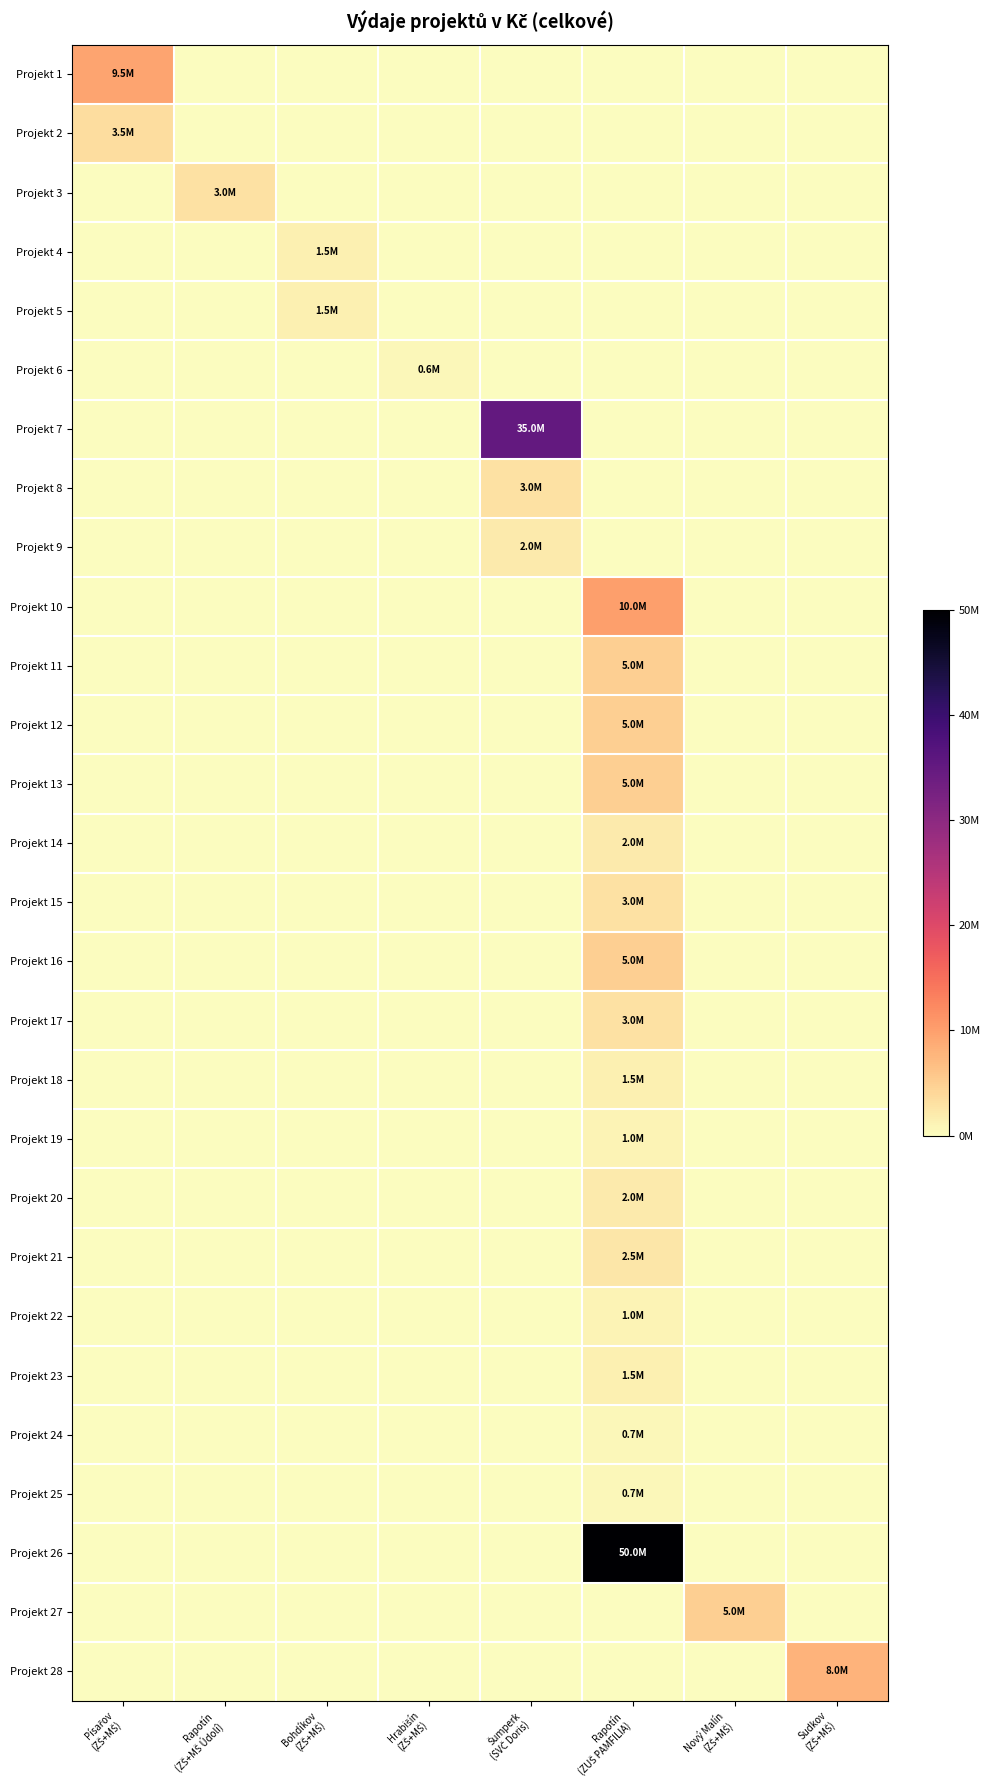

Reading left to right, transcribe all the data shown in this chart.

Projekt 1: Písařov
(ZŠ+MŠ)=9500000	Rapotín
(ZŠ+MŠ Údolí)=0	Bohdíkov
(ZŠ+MŠ)=0	Hrabišín
(ZŠ+MŠ)=0	Šumperk
(SVČ Doris)=0	Rapotín
(ZUŠ PAMFILIA)=0	Nový Malín
(ZŠ+MŠ)=0	Sudkov
(ZŠ+MŠ)=0
Projekt 2: Písařov
(ZŠ+MŠ)=3500000	Rapotín
(ZŠ+MŠ Údolí)=0	Bohdíkov
(ZŠ+MŠ)=0	Hrabišín
(ZŠ+MŠ)=0	Šumperk
(SVČ Doris)=0	Rapotín
(ZUŠ PAMFILIA)=0	Nový Malín
(ZŠ+MŠ)=0	Sudkov
(ZŠ+MŠ)=0
Projekt 3: Písařov
(ZŠ+MŠ)=0	Rapotín
(ZŠ+MŠ Údolí)=3000000	Bohdíkov
(ZŠ+MŠ)=0	Hrabišín
(ZŠ+MŠ)=0	Šumperk
(SVČ Doris)=0	Rapotín
(ZUŠ PAMFILIA)=0	Nový Malín
(ZŠ+MŠ)=0	Sudkov
(ZŠ+MŠ)=0
Projekt 4: Písařov
(ZŠ+MŠ)=0	Rapotín
(ZŠ+MŠ Údolí)=0	Bohdíkov
(ZŠ+MŠ)=1500000	Hrabišín
(ZŠ+MŠ)=0	Šumperk
(SVČ Doris)=0	Rapotín
(ZUŠ PAMFILIA)=0	Nový Malín
(ZŠ+MŠ)=0	Sudkov
(ZŠ+MŠ)=0
Projekt 5: Písařov
(ZŠ+MŠ)=0	Rapotín
(ZŠ+MŠ Údolí)=0	Bohdíkov
(ZŠ+MŠ)=1500000	Hrabišín
(ZŠ+MŠ)=0	Šumperk
(SVČ Doris)=0	Rapotín
(ZUŠ PAMFILIA)=0	Nový Malín
(ZŠ+MŠ)=0	Sudkov
(ZŠ+MŠ)=0
Projekt 6: Písařov
(ZŠ+MŠ)=0	Rapotín
(ZŠ+MŠ Údolí)=0	Bohdíkov
(ZŠ+MŠ)=0	Hrabišín
(ZŠ+MŠ)=600000	Šumperk
(SVČ Doris)=0	Rapotín
(ZUŠ PAMFILIA)=0	Nový Malín
(ZŠ+MŠ)=0	Sudkov
(ZŠ+MŠ)=0
Projekt 7: Písařov
(ZŠ+MŠ)=0	Rapotín
(ZŠ+MŠ Údolí)=0	Bohdíkov
(ZŠ+MŠ)=0	Hrabišín
(ZŠ+MŠ)=0	Šumperk
(SVČ Doris)=35000000	Rapotín
(ZUŠ PAMFILIA)=0	Nový Malín
(ZŠ+MŠ)=0	Sudkov
(ZŠ+MŠ)=0
Projekt 8: Písařov
(ZŠ+MŠ)=0	Rapotín
(ZŠ+MŠ Údolí)=0	Bohdíkov
(ZŠ+MŠ)=0	Hrabišín
(ZŠ+MŠ)=0	Šumperk
(SVČ Doris)=3000000	Rapotín
(ZUŠ PAMFILIA)=0	Nový Malín
(ZŠ+MŠ)=0	Sudkov
(ZŠ+MŠ)=0
Projekt 9: Písařov
(ZŠ+MŠ)=0	Rapotín
(ZŠ+MŠ Údolí)=0	Bohdíkov
(ZŠ+MŠ)=0	Hrabišín
(ZŠ+MŠ)=0	Šumperk
(SVČ Doris)=2000000	Rapotín
(ZUŠ PAMFILIA)=0	Nový Malín
(ZŠ+MŠ)=0	Sudkov
(ZŠ+MŠ)=0
Projekt 10: Písařov
(ZŠ+MŠ)=0	Rapotín
(ZŠ+MŠ Údolí)=0	Bohdíkov
(ZŠ+MŠ)=0	Hrabišín
(ZŠ+MŠ)=0	Šumperk
(SVČ Doris)=0	Rapotín
(ZUŠ PAMFILIA)=10000000	Nový Malín
(ZŠ+MŠ)=0	Sudkov
(ZŠ+MŠ)=0
Projekt 11: Písařov
(ZŠ+MŠ)=0	Rapotín
(ZŠ+MŠ Údolí)=0	Bohdíkov
(ZŠ+MŠ)=0	Hrabišín
(ZŠ+MŠ)=0	Šumperk
(SVČ Doris)=0	Rapotín
(ZUŠ PAMFILIA)=5000000	Nový Malín
(ZŠ+MŠ)=0	Sudkov
(ZŠ+MŠ)=0
Projekt 12: Písařov
(ZŠ+MŠ)=0	Rapotín
(ZŠ+MŠ Údolí)=0	Bohdíkov
(ZŠ+MŠ)=0	Hrabišín
(ZŠ+MŠ)=0	Šumperk
(SVČ Doris)=0	Rapotín
(ZUŠ PAMFILIA)=5000000	Nový Malín
(ZŠ+MŠ)=0	Sudkov
(ZŠ+MŠ)=0
Projekt 13: Písařov
(ZŠ+MŠ)=0	Rapotín
(ZŠ+MŠ Údolí)=0	Bohdíkov
(ZŠ+MŠ)=0	Hrabišín
(ZŠ+MŠ)=0	Šumperk
(SVČ Doris)=0	Rapotín
(ZUŠ PAMFILIA)=5000000	Nový Malín
(ZŠ+MŠ)=0	Sudkov
(ZŠ+MŠ)=0
Projekt 14: Písařov
(ZŠ+MŠ)=0	Rapotín
(ZŠ+MŠ Údolí)=0	Bohdíkov
(ZŠ+MŠ)=0	Hrabišín
(ZŠ+MŠ)=0	Šumperk
(SVČ Doris)=0	Rapotín
(ZUŠ PAMFILIA)=2000000	Nový Malín
(ZŠ+MŠ)=0	Sudkov
(ZŠ+MŠ)=0
Projekt 15: Písařov
(ZŠ+MŠ)=0	Rapotín
(ZŠ+MŠ Údolí)=0	Bohdíkov
(ZŠ+MŠ)=0	Hrabišín
(ZŠ+MŠ)=0	Šumperk
(SVČ Doris)=0	Rapotín
(ZUŠ PAMFILIA)=3000000	Nový Malín
(ZŠ+MŠ)=0	Sudkov
(ZŠ+MŠ)=0
Projekt 16: Písařov
(ZŠ+MŠ)=0	Rapotín
(ZŠ+MŠ Údolí)=0	Bohdíkov
(ZŠ+MŠ)=0	Hrabišín
(ZŠ+MŠ)=0	Šumperk
(SVČ Doris)=0	Rapotín
(ZUŠ PAMFILIA)=5000000	Nový Malín
(ZŠ+MŠ)=0	Sudkov
(ZŠ+MŠ)=0
Projekt 17: Písařov
(ZŠ+MŠ)=0	Rapotín
(ZŠ+MŠ Údolí)=0	Bohdíkov
(ZŠ+MŠ)=0	Hrabišín
(ZŠ+MŠ)=0	Šumperk
(SVČ Doris)=0	Rapotín
(ZUŠ PAMFILIA)=3000000	Nový Malín
(ZŠ+MŠ)=0	Sudkov
(ZŠ+MŠ)=0
Projekt 18: Písařov
(ZŠ+MŠ)=0	Rapotín
(ZŠ+MŠ Údolí)=0	Bohdíkov
(ZŠ+MŠ)=0	Hrabišín
(ZŠ+MŠ)=0	Šumperk
(SVČ Doris)=0	Rapotín
(ZUŠ PAMFILIA)=1500000	Nový Malín
(ZŠ+MŠ)=0	Sudkov
(ZŠ+MŠ)=0
Projekt 19: Písařov
(ZŠ+MŠ)=0	Rapotín
(ZŠ+MŠ Údolí)=0	Bohdíkov
(ZŠ+MŠ)=0	Hrabišín
(ZŠ+MŠ)=0	Šumperk
(SVČ Doris)=0	Rapotín
(ZUŠ PAMFILIA)=1000000	Nový Malín
(ZŠ+MŠ)=0	Sudkov
(ZŠ+MŠ)=0
Projekt 20: Písařov
(ZŠ+MŠ)=0	Rapotín
(ZŠ+MŠ Údolí)=0	Bohdíkov
(ZŠ+MŠ)=0	Hrabišín
(ZŠ+MŠ)=0	Šumperk
(SVČ Doris)=0	Rapotín
(ZUŠ PAMFILIA)=2000000	Nový Malín
(ZŠ+MŠ)=0	Sudkov
(ZŠ+MŠ)=0
Projekt 21: Písařov
(ZŠ+MŠ)=0	Rapotín
(ZŠ+MŠ Údolí)=0	Bohdíkov
(ZŠ+MŠ)=0	Hrabišín
(ZŠ+MŠ)=0	Šumperk
(SVČ Doris)=0	Rapotín
(ZUŠ PAMFILIA)=2500000	Nový Malín
(ZŠ+MŠ)=0	Sudkov
(ZŠ+MŠ)=0
Projekt 22: Písařov
(ZŠ+MŠ)=0	Rapotín
(ZŠ+MŠ Údolí)=0	Bohdíkov
(ZŠ+MŠ)=0	Hrabišín
(ZŠ+MŠ)=0	Šumperk
(SVČ Doris)=0	Rapotín
(ZUŠ PAMFILIA)=1000000	Nový Malín
(ZŠ+MŠ)=0	Sudkov
(ZŠ+MŠ)=0
Projekt 23: Písařov
(ZŠ+MŠ)=0	Rapotín
(ZŠ+MŠ Údolí)=0	Bohdíkov
(ZŠ+MŠ)=0	Hrabišín
(ZŠ+MŠ)=0	Šumperk
(SVČ Doris)=0	Rapotín
(ZUŠ PAMFILIA)=1500000	Nový Malín
(ZŠ+MŠ)=0	Sudkov
(ZŠ+MŠ)=0
Projekt 24: Písařov
(ZŠ+MŠ)=0	Rapotín
(ZŠ+MŠ Údolí)=0	Bohdíkov
(ZŠ+MŠ)=0	Hrabišín
(ZŠ+MŠ)=0	Šumperk
(SVČ Doris)=0	Rapotín
(ZUŠ PAMFILIA)=700000	Nový Malín
(ZŠ+MŠ)=0	Sudkov
(ZŠ+MŠ)=0
Projekt 25: Písařov
(ZŠ+MŠ)=0	Rapotín
(ZŠ+MŠ Údolí)=0	Bohdíkov
(ZŠ+MŠ)=0	Hrabišín
(ZŠ+MŠ)=0	Šumperk
(SVČ Doris)=0	Rapotín
(ZUŠ PAMFILIA)=700000	Nový Malín
(ZŠ+MŠ)=0	Sudkov
(ZŠ+MŠ)=0
Projekt 26: Písařov
(ZŠ+MŠ)=0	Rapotín
(ZŠ+MŠ Údolí)=0	Bohdíkov
(ZŠ+MŠ)=0	Hrabišín
(ZŠ+MŠ)=0	Šumperk
(SVČ Doris)=0	Rapotín
(ZUŠ PAMFILIA)=50000000	Nový Malín
(ZŠ+MŠ)=0	Sudkov
(ZŠ+MŠ)=0
Projekt 27: Písařov
(ZŠ+MŠ)=0	Rapotín
(ZŠ+MŠ Údolí)=0	Bohdíkov
(ZŠ+MŠ)=0	Hrabišín
(ZŠ+MŠ)=0	Šumperk
(SVČ Doris)=0	Rapotín
(ZUŠ PAMFILIA)=0	Nový Malín
(ZŠ+MŠ)=5000000	Sudkov
(ZŠ+MŠ)=0
Projekt 28: Písařov
(ZŠ+MŠ)=0	Rapotín
(ZŠ+MŠ Údolí)=0	Bohdíkov
(ZŠ+MŠ)=0	Hrabišín
(ZŠ+MŠ)=0	Šumperk
(SVČ Doris)=0	Rapotín
(ZUŠ PAMFILIA)=0	Nový Malín
(ZŠ+MŠ)=0	Sudkov
(ZŠ+MŠ)=8000000